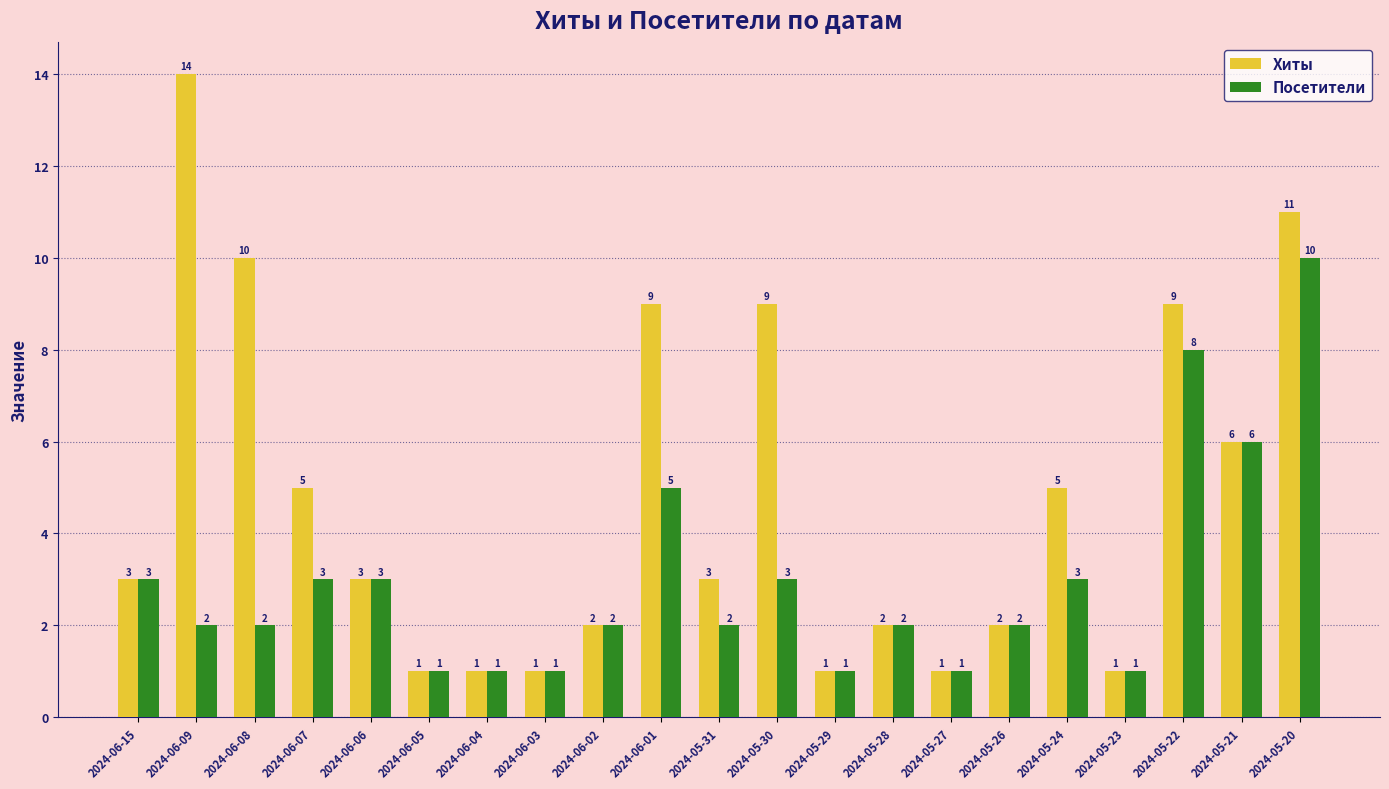

Are the bars horizontal?

No